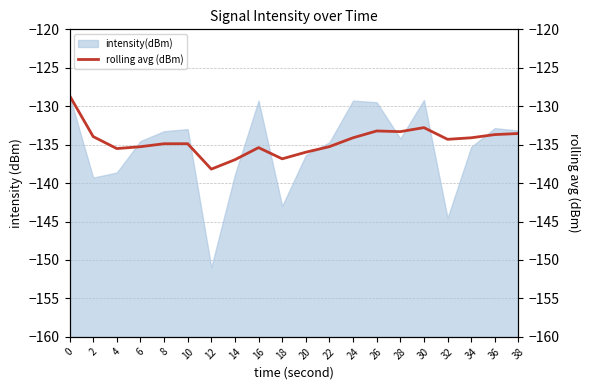

The value of intensity(dBm) at 18 is -143.0. True or false?

True